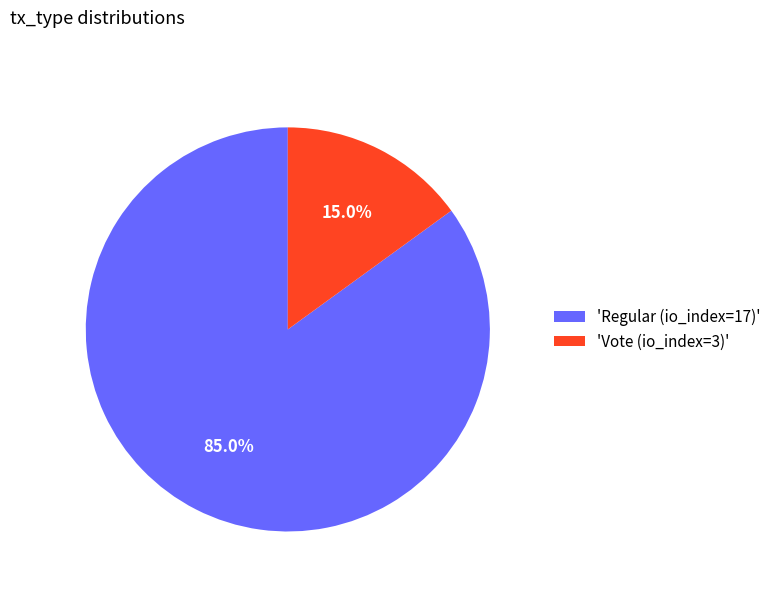

Between 'Regular (io_index=17)' and 'Vote (io_index=3)', which is larger?

'Regular (io_index=17)'